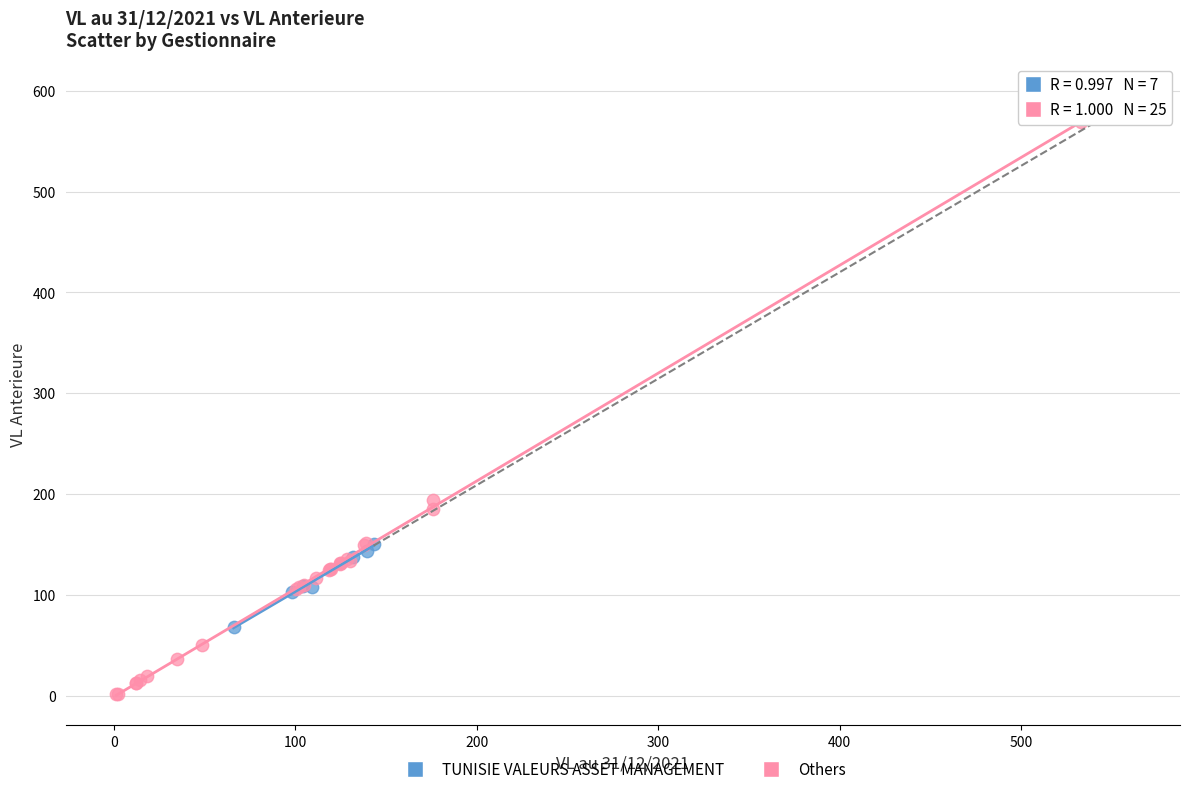

What are all the series names shown in the legend?

TUNISIE VALEURS ASSET MANAGEMENT, Others